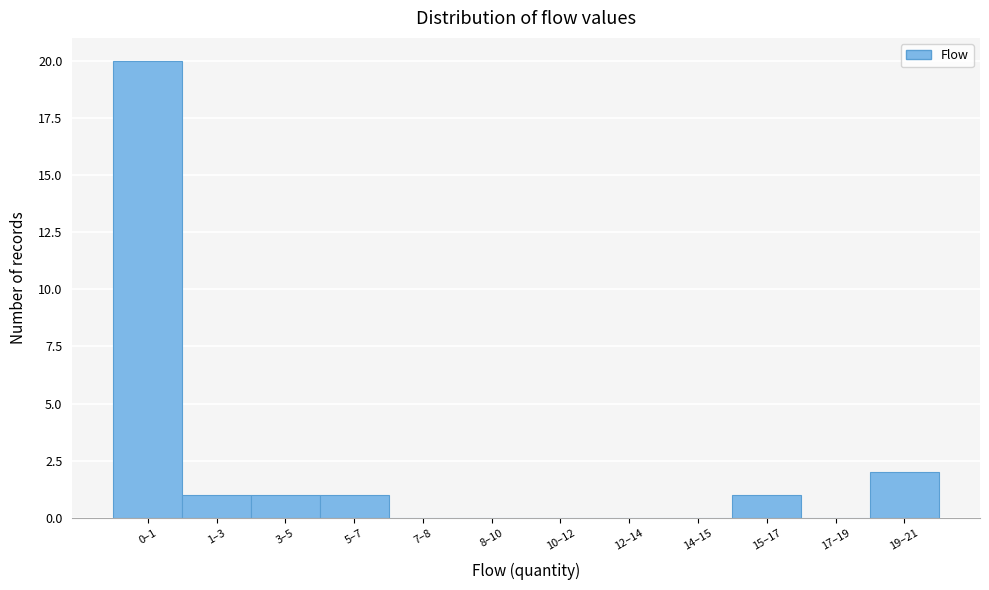

Reading left to right, list all the values displayed in this chart.

0–1=20	1–3=1	3–5=1	5–7=1	7–8=0	8–10=0	10–12=0	12–14=0	14–15=0	15–17=1	17–19=0	19–21=2